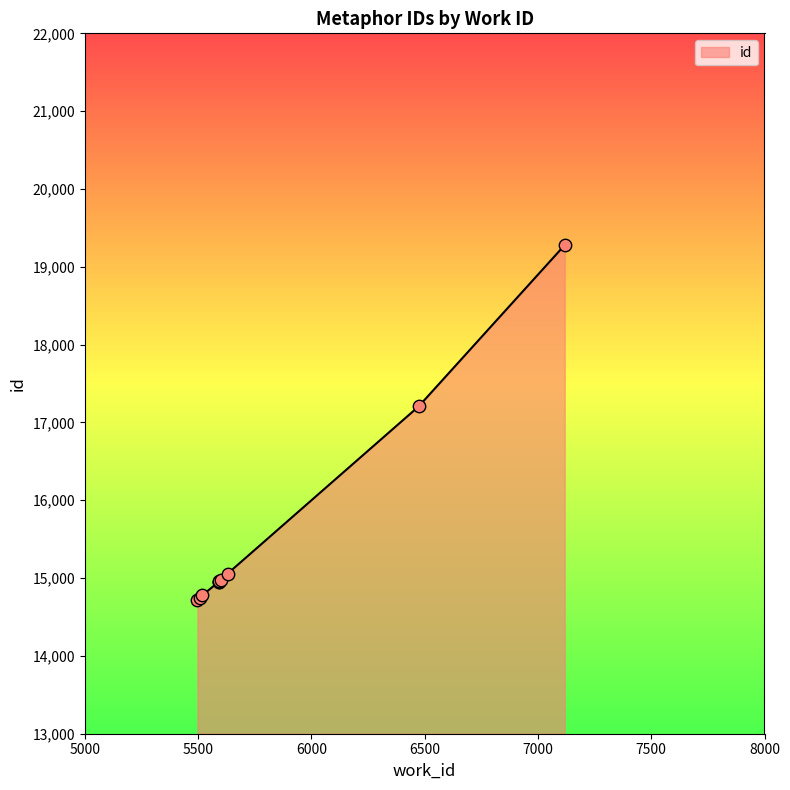

Between 7118 and 5630, which is larger?

7118